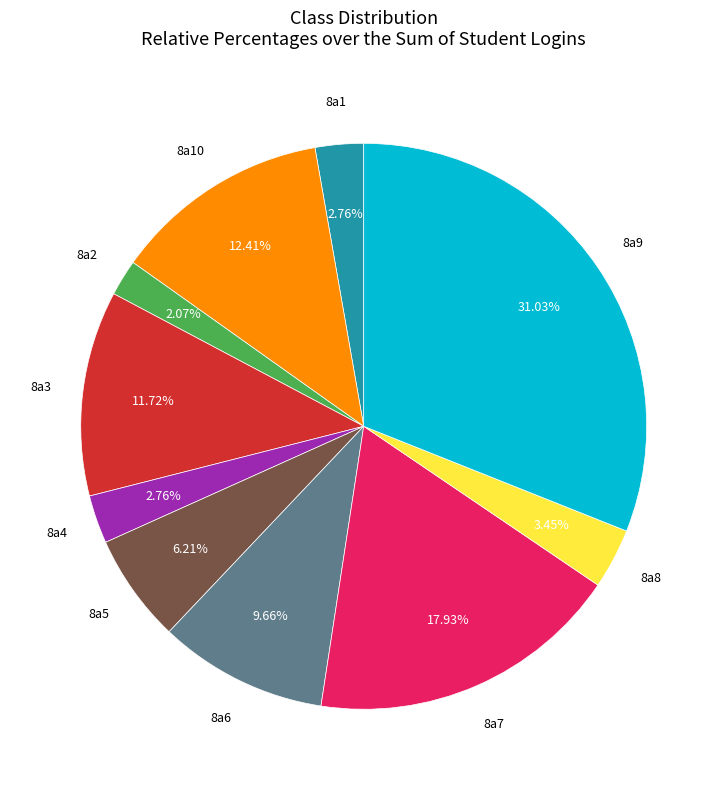

Is there any slice that represents more than half of the pie?

No